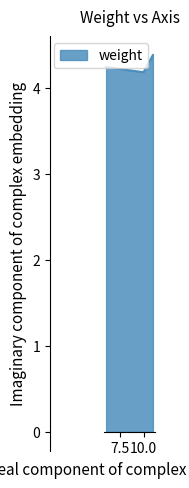

What is the average value?

4.3